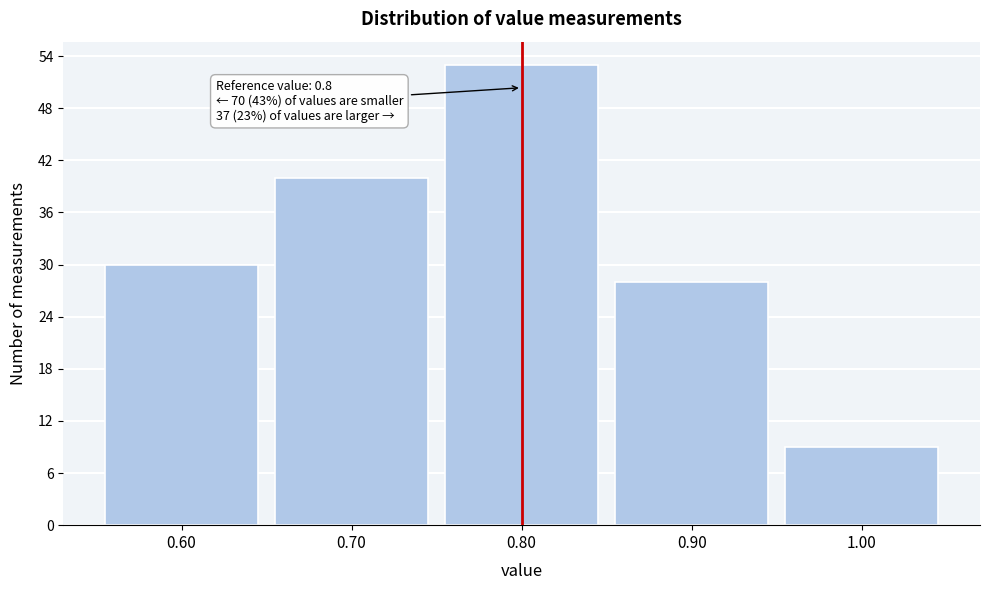

Reading right to left, what are all the values shown in this chart?

1.00=9	0.90=28	0.80=53	0.70=40	0.60=30